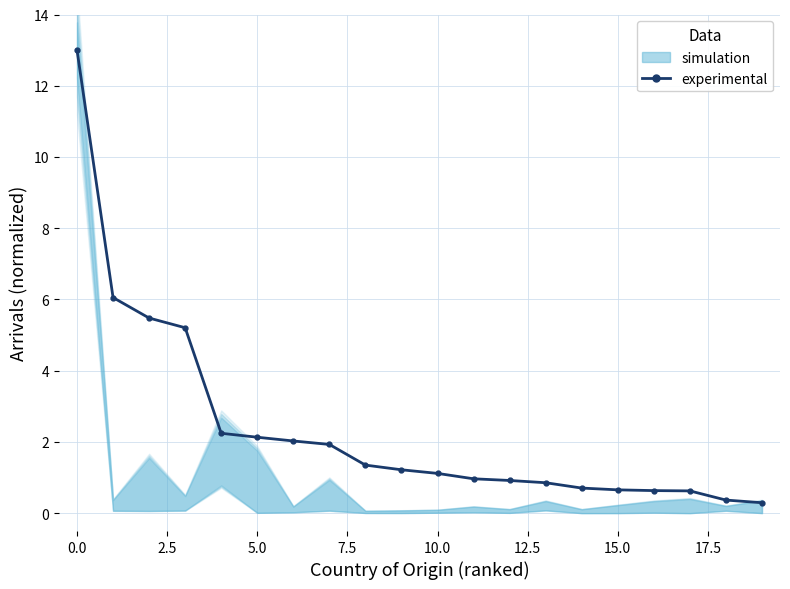

Count the number of values greater than 1.

11